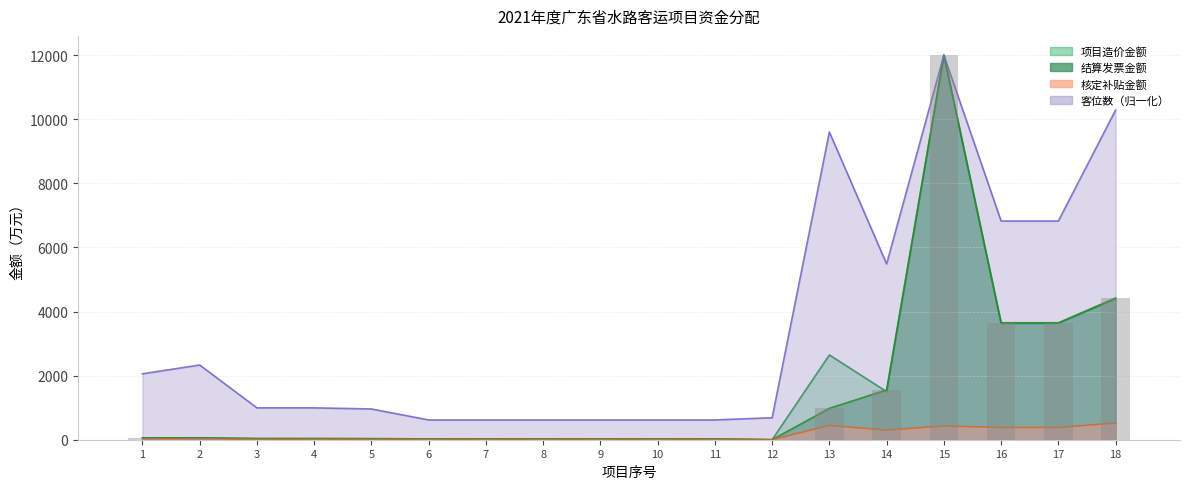

Rank the series by their maximum value, from highest to lowest.

结算发票金额, 项目造价金额, 客位数, 核定补贴金额